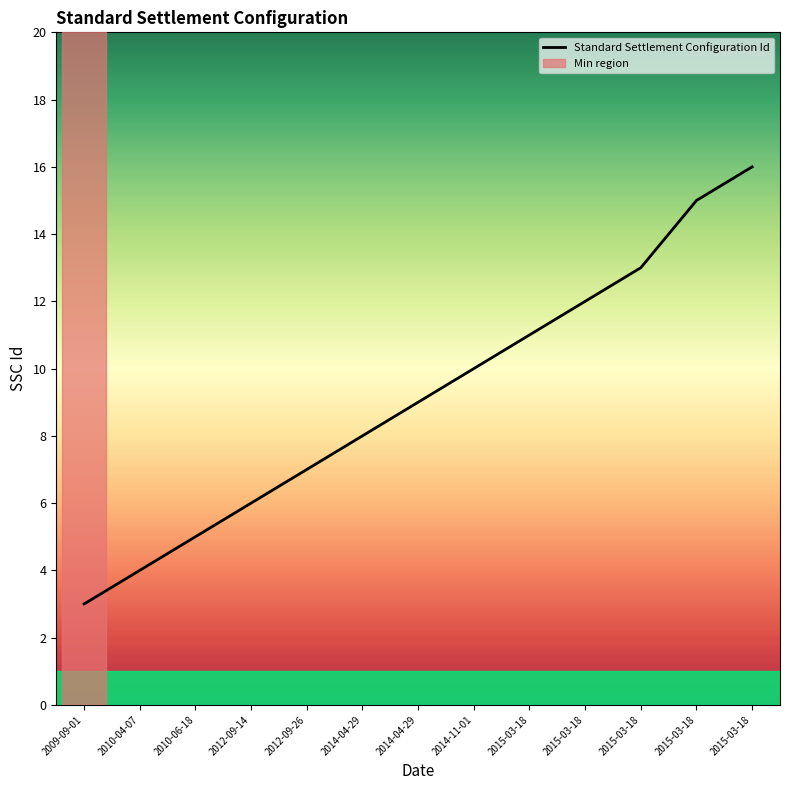

Rank the categories by value from lowest to highest.

2009-09-01, 2010-04-07, 2010-06-18, 2012-09-14, 2012-09-26, 2014-04-29, 2014-04-29, 2014-11-01, 2015-03-18, 2015-03-18, 2015-03-18, 2015-03-18, 2015-03-18